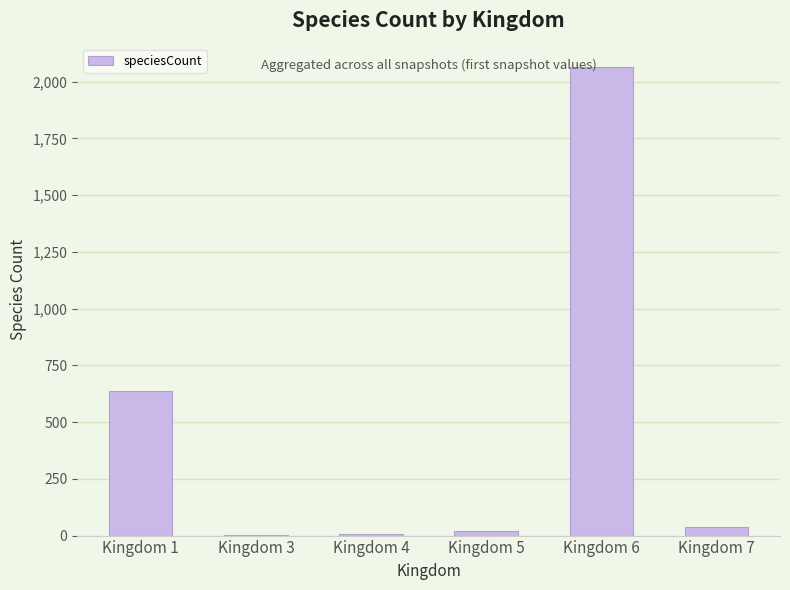

How many data points does each series have?

6